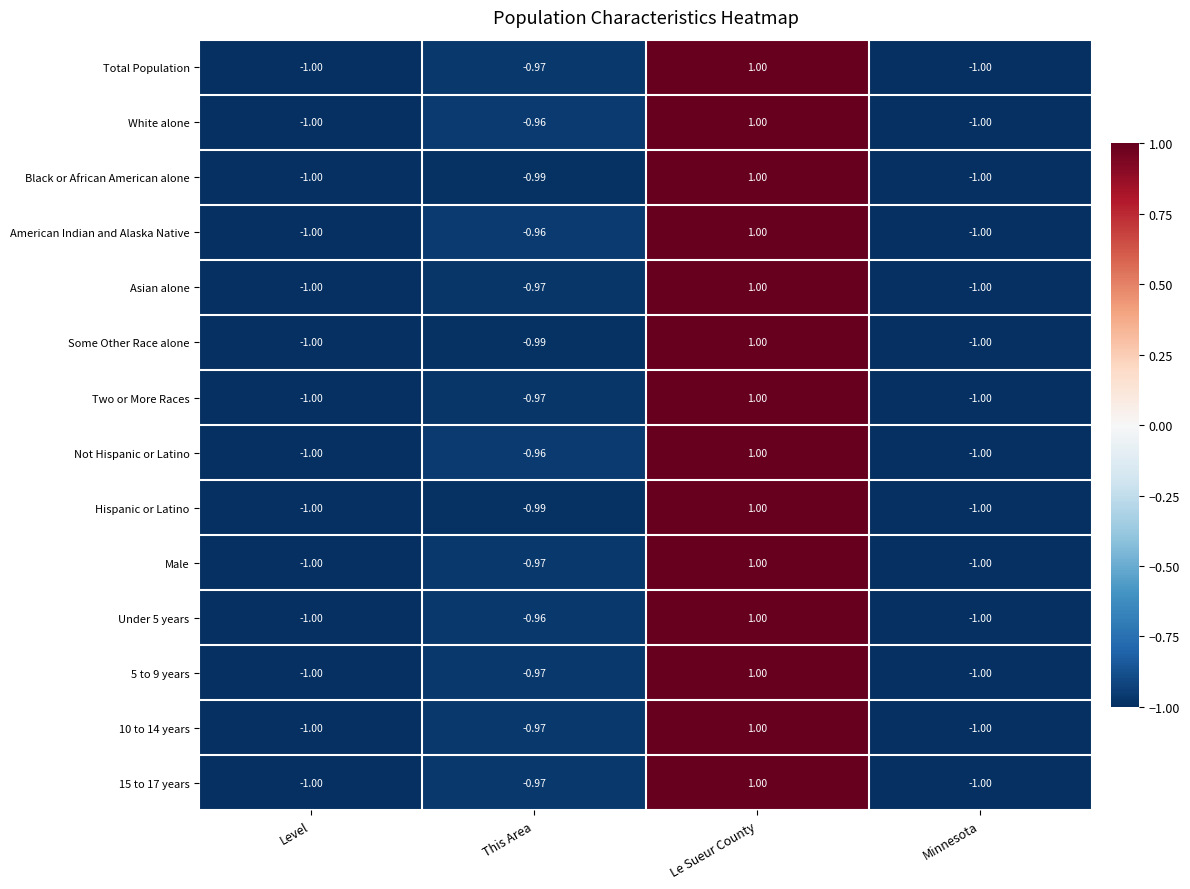

What is the smallest value displayed?

-1.0